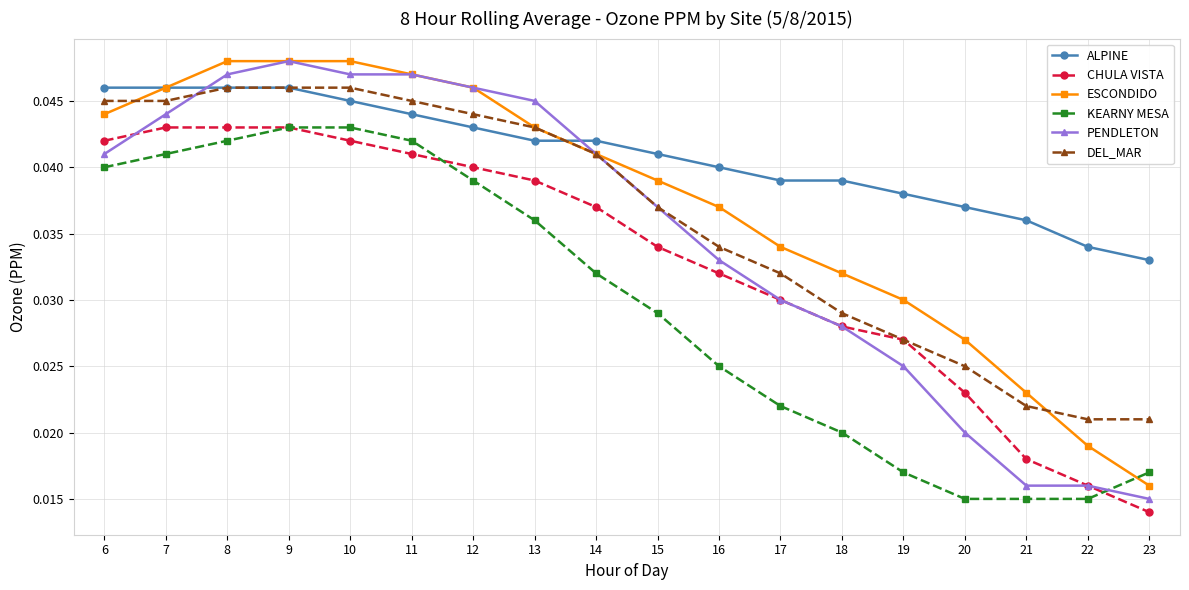

How many ALPINE values are between 0 and 1?

18